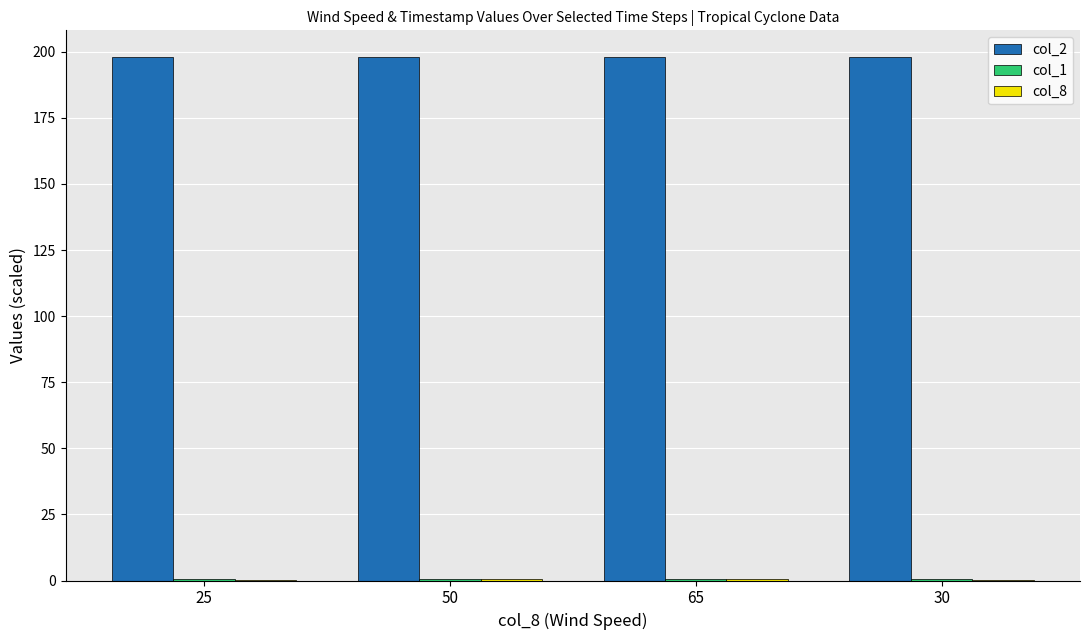

Which series has the largest total across all categories?

col_2